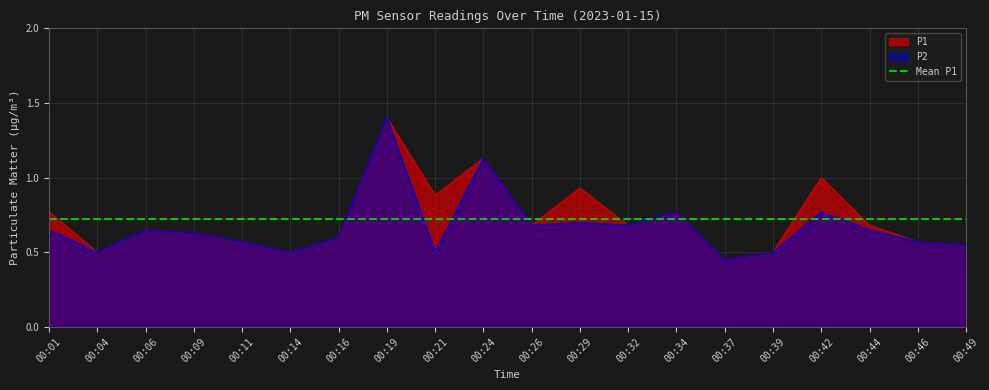

At how many categories does at least one series exceed 1?

2